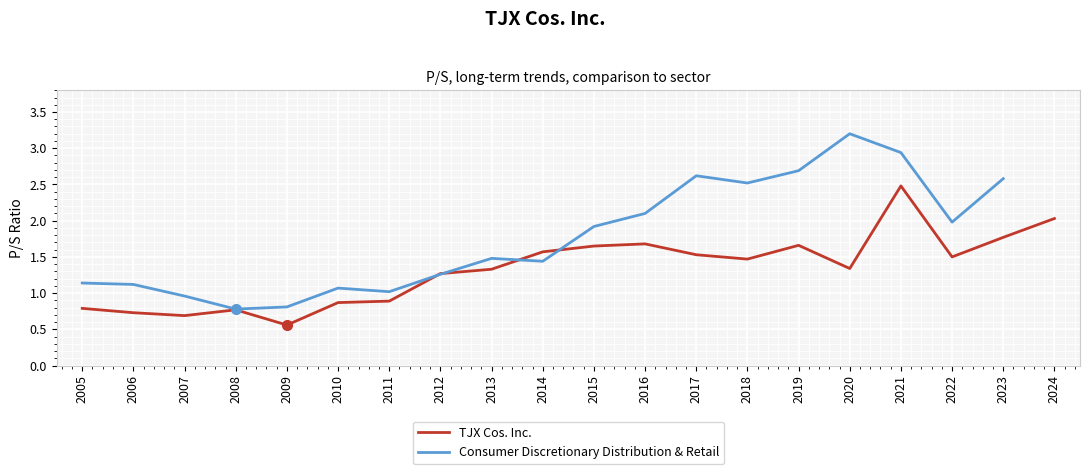

List the labels in order of TJX Cos. Inc. value, smallest first.

2009, 2007, 2006, 2008, 2005, 2010, 2011, 2012, 2013, 2020, 2018, 2022, 2017, 2014, 2015, 2019, 2016, 2023, 2024, 2021